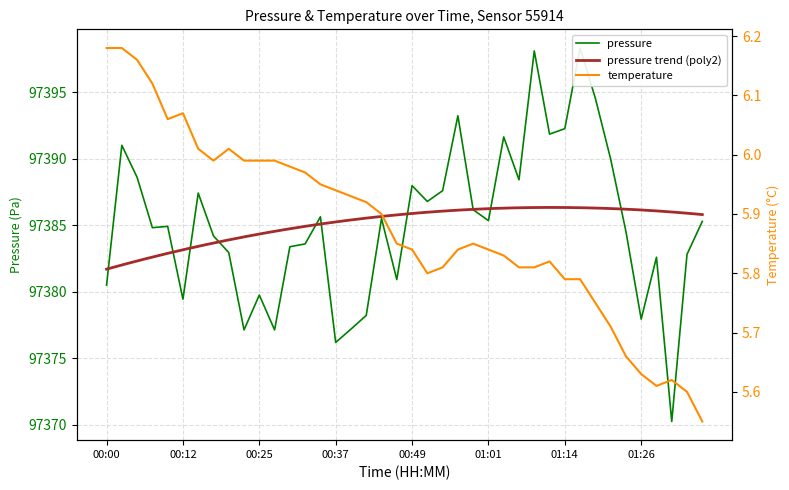

True or false: temperature and pressure cross at least once.

False